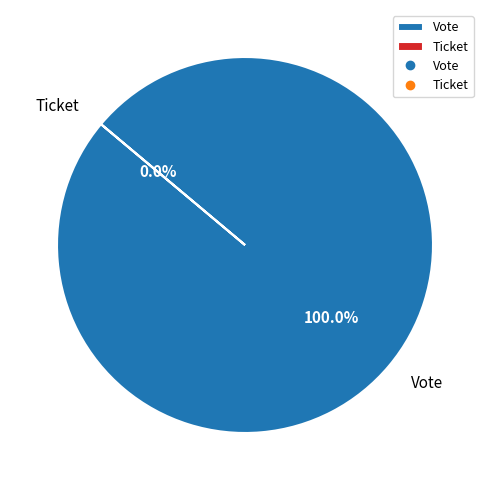

Which slice is the largest?

Vote